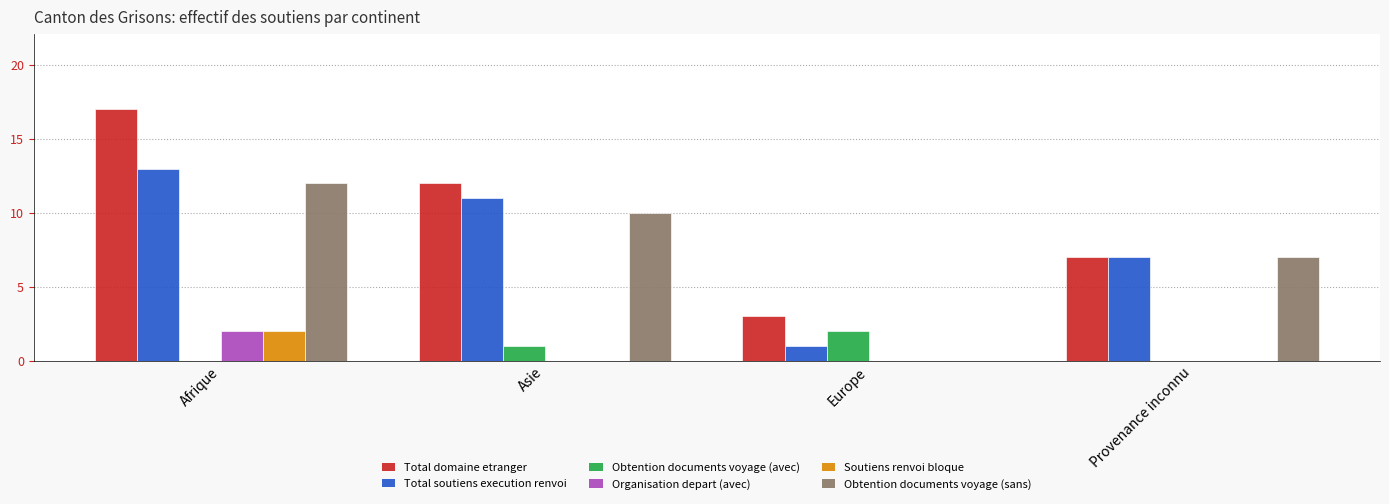

What is the approximate value of Total soutiens execution renvoi at Provenance inconnu, to the nearest 10?

10